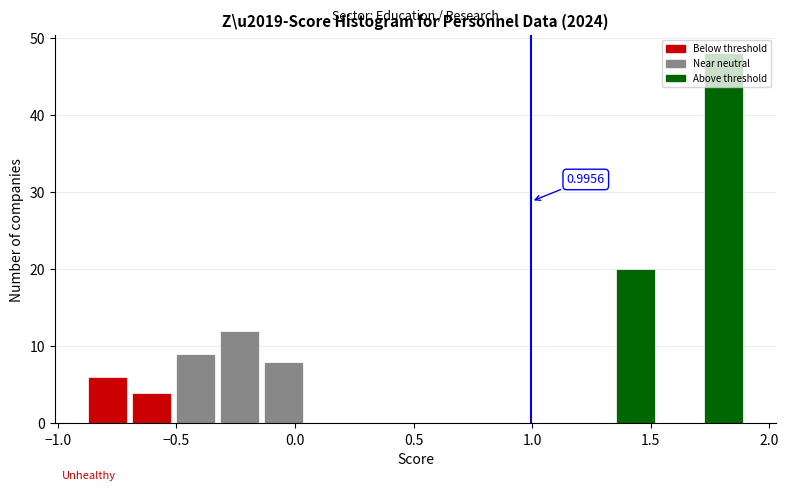

Around what value on the x-axis is the tallest bar? Give the approximate position of its centre, as read against the axis.

1.80